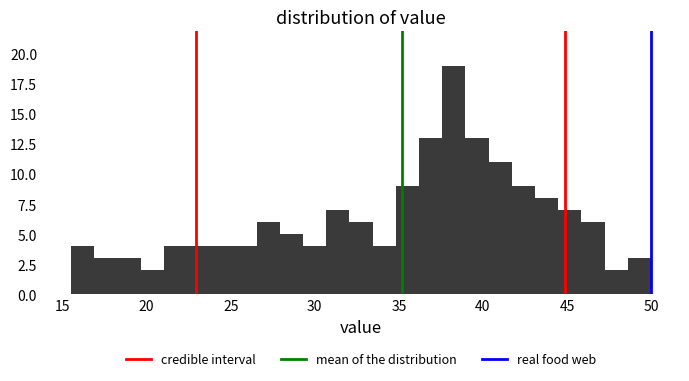

Around what value on the x-axis is the tallest bar? Give the approximate position of its centre, as read against the axis.

38.5